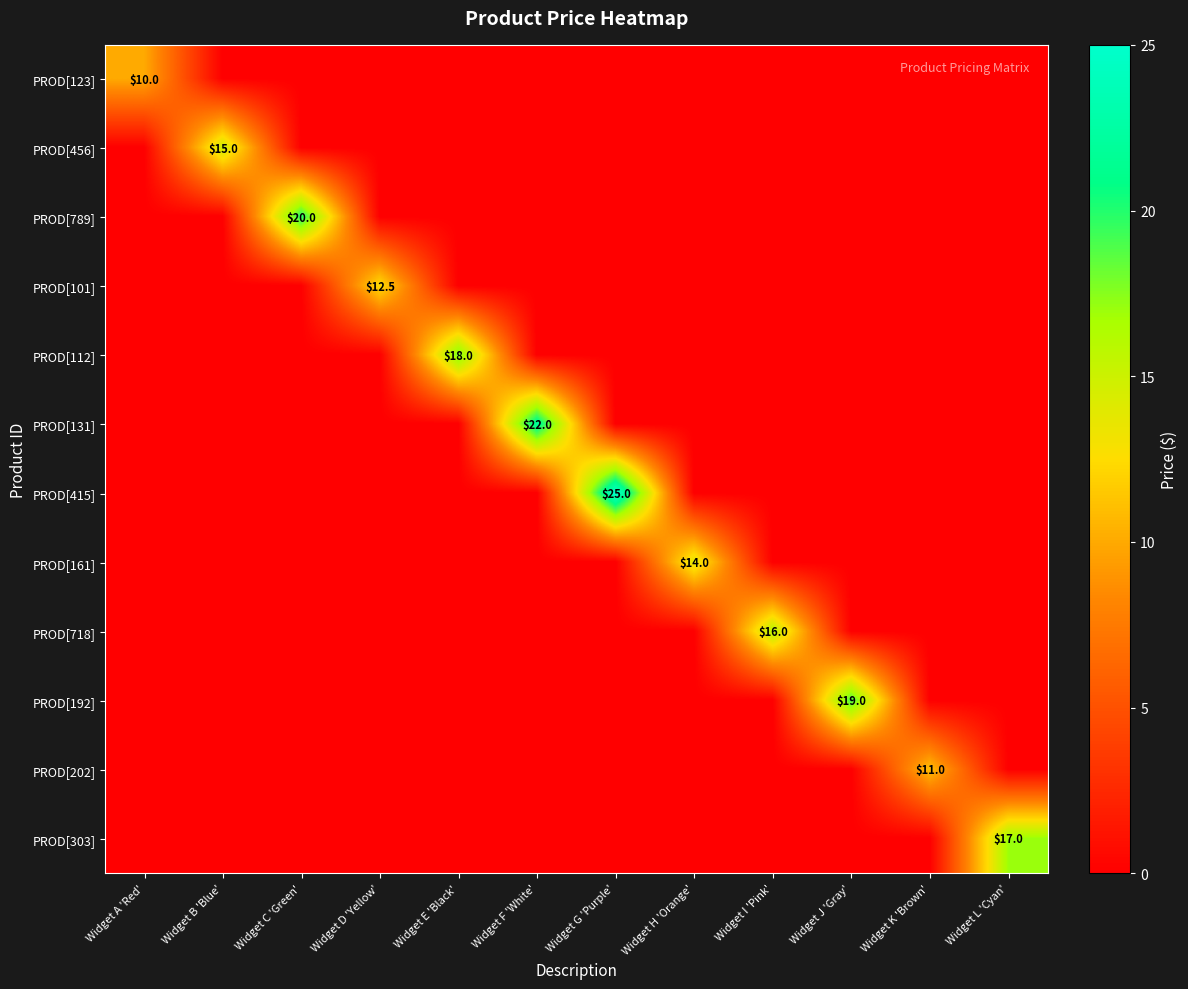

The value of PROD[456] at Widget B 'Blue' is 6.6. True or false?

False